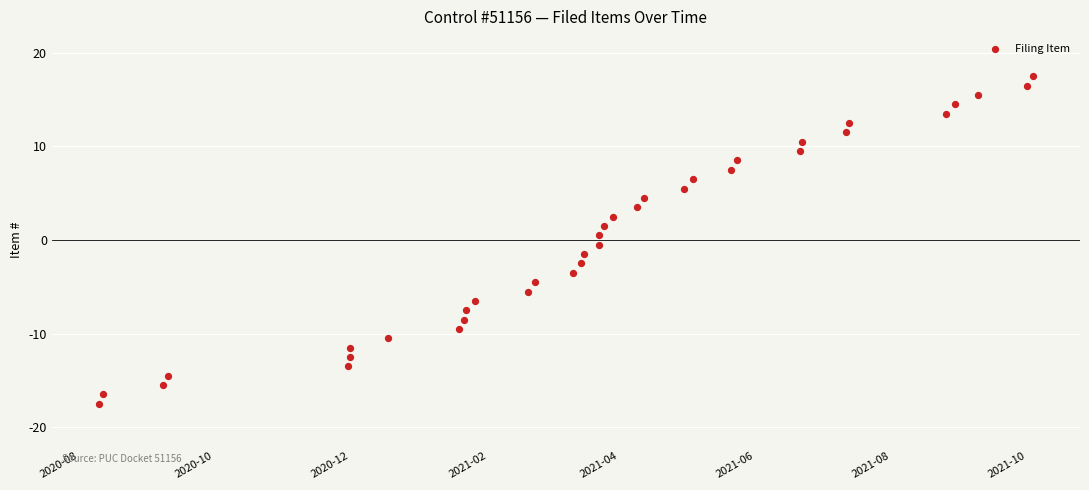

What is the range of Y values (max minus min)?

35.0